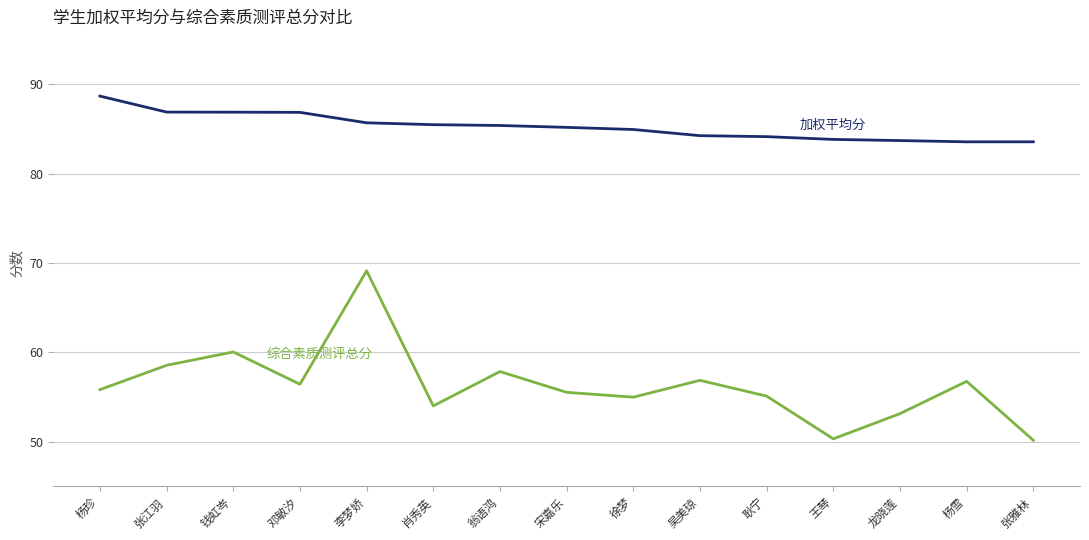

What is the spread (max minus min) of values at 耿宁?

29.1